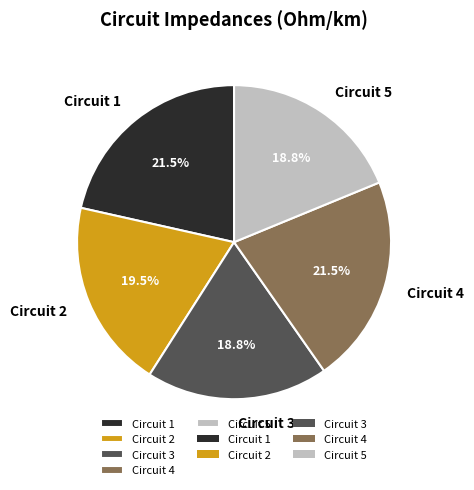

Do Circuit 2 and Circuit 3 together represent more than half of the pie?

No